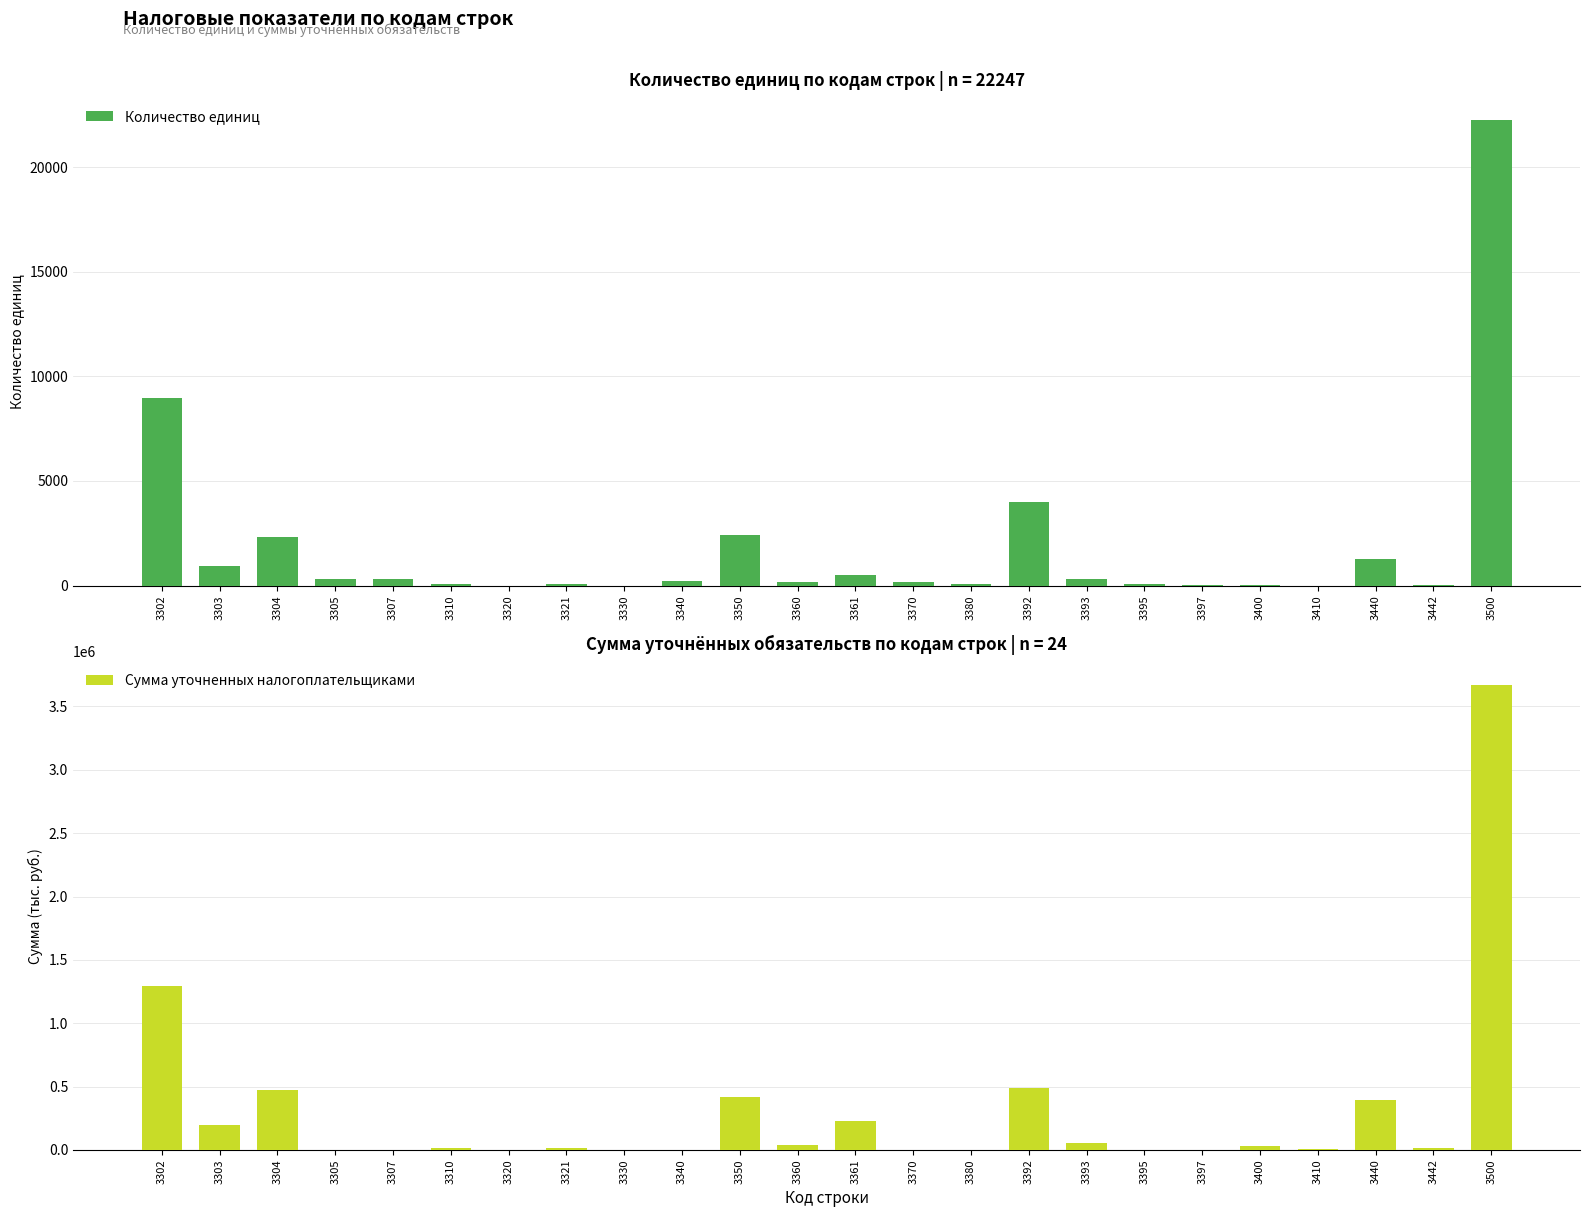

How many bars are there in each group?

2